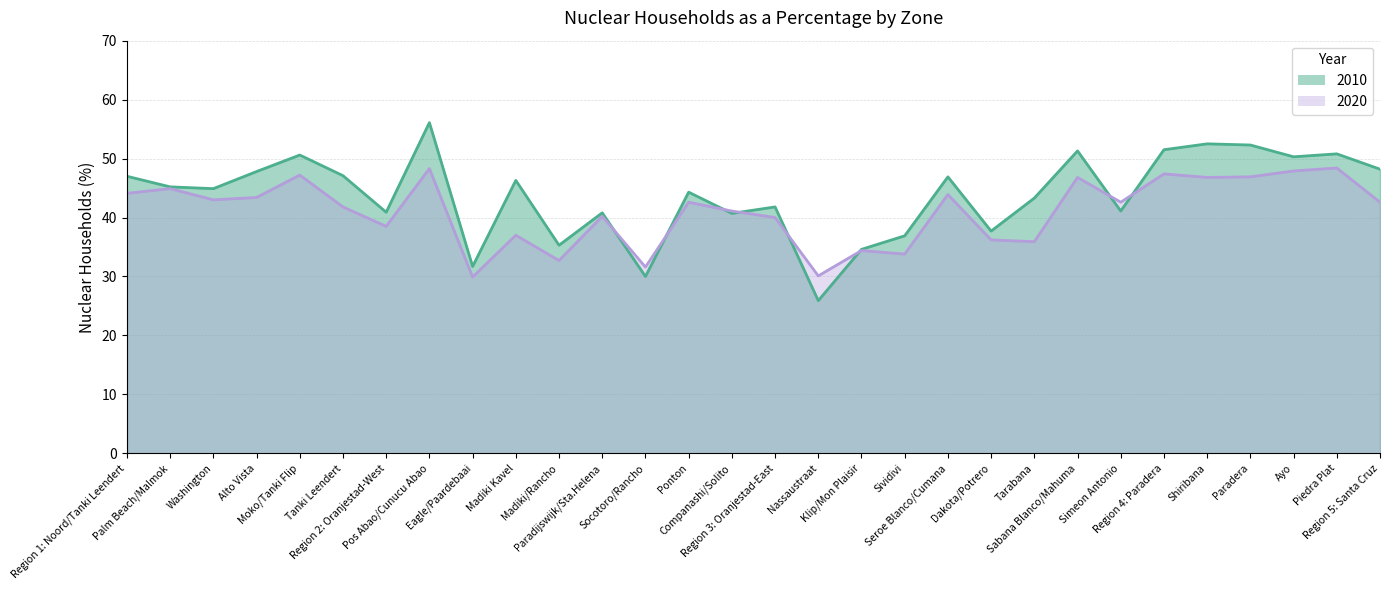

Rank the categories by 2020 value from lowest to highest.

Eagle/Paardebaai, Nassaustraat, Socotoro/Rancho, Madiki/Rancho, Sividivi, Klip/Mon Plaisir, Tarabana, Dakota/Potrero, Madiki Kavel, Region 2: Oranjestad-West, Region 3: Oranjestad-East, Paradijswijk/Sta.Helena, Companashi/Solito, Tanki Leendert, Ponton, Simeon Antonio, Region 5: Santa Cruz, Washington, Alto Vista, Seroe Blanco/Cumana, Region 1: Noord/Tanki Leendert, Palm Beach/Malmok, Sabana Blanco/Mahuma, Shiribana, Paradera, Moko/Tanki Flip, Region 4: Paradera, Ayo, Pos Abao/Cunucu Abao, Piedra Plat